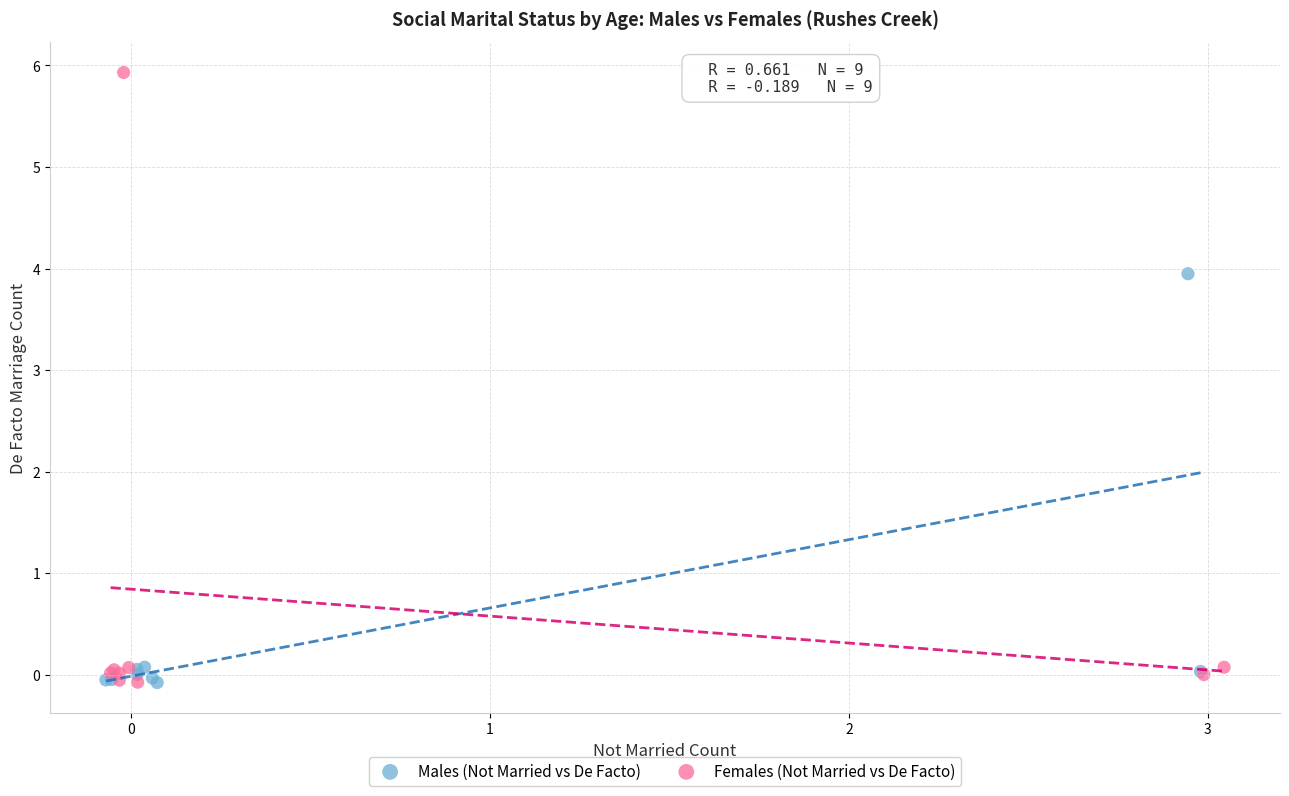

Which series reaches the maximum Y coordinate?

Females (Not Married vs De Facto)